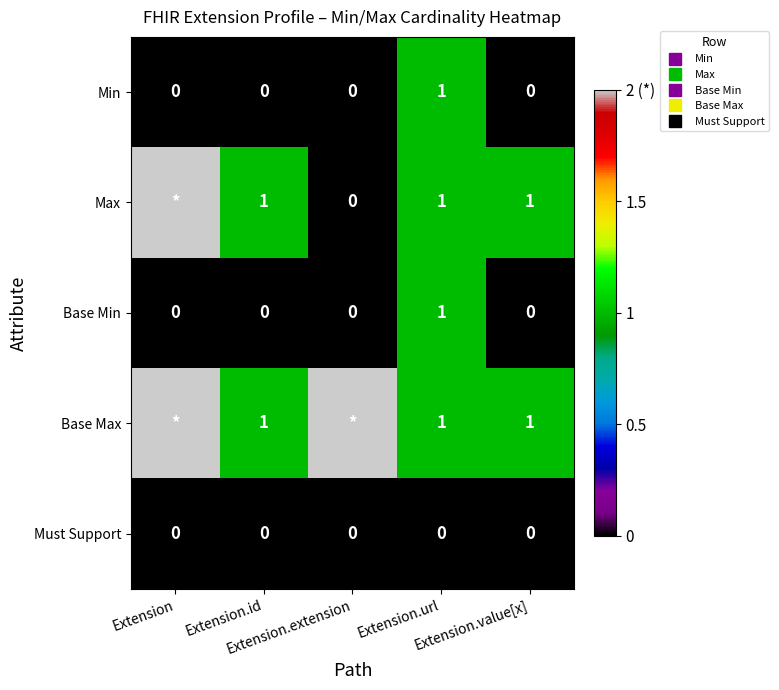

Which category has the highest value across all series?

Extension